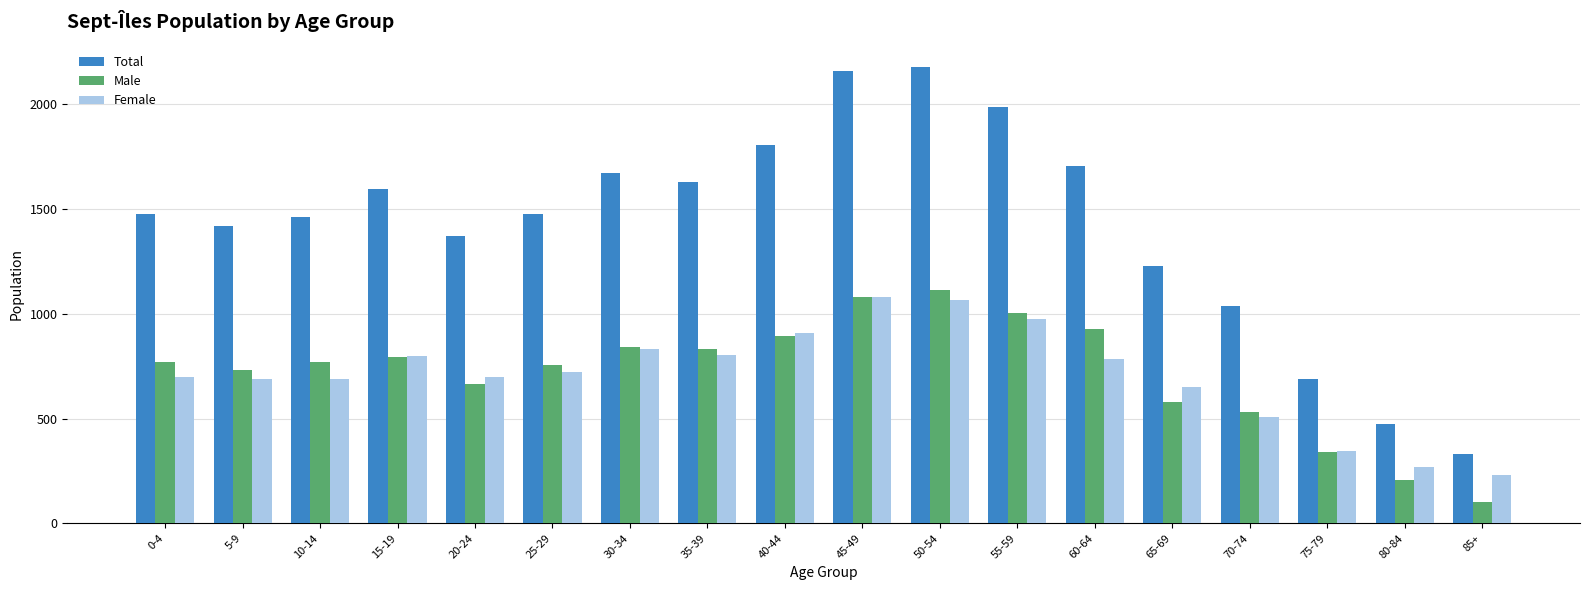

What is the sum of the Male values at 80-84 and 15-19?

1000